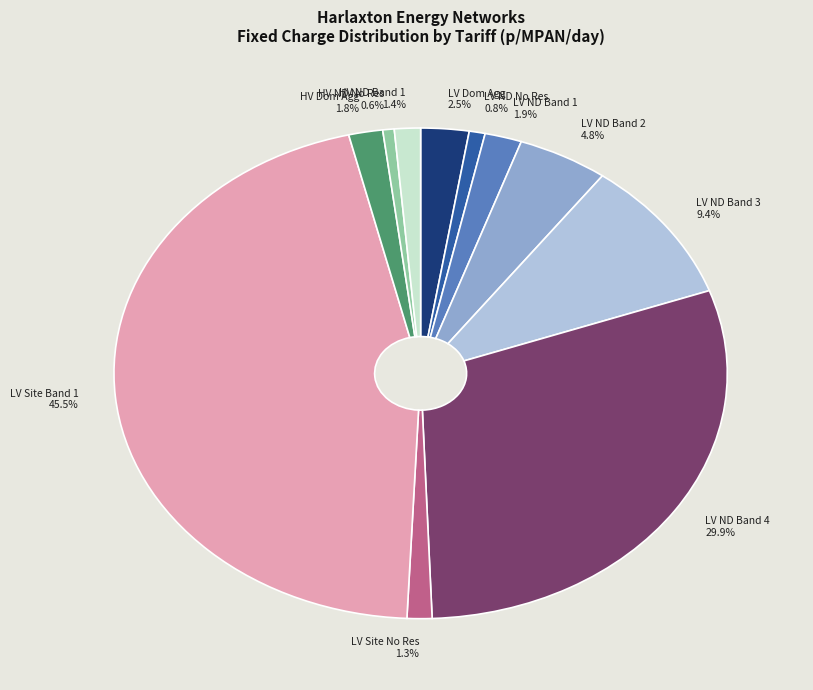

What is the largest slice in the pie chart?

LV Site Band 1